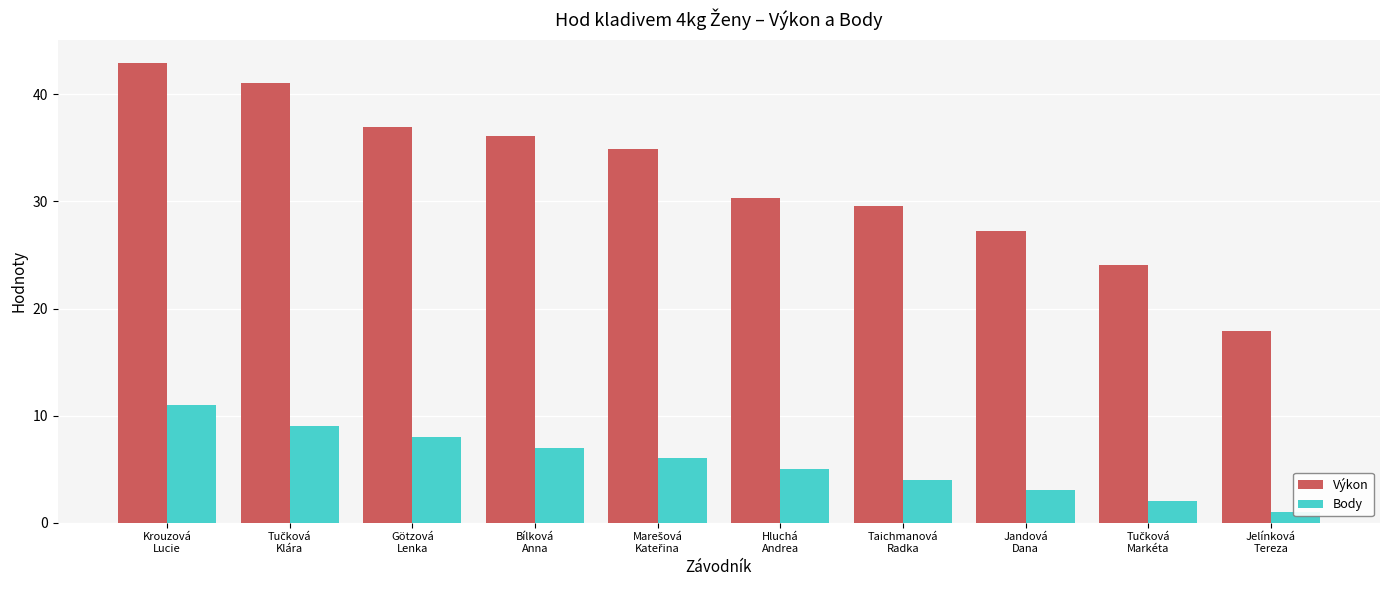

How many categories are shown in the chart?

10